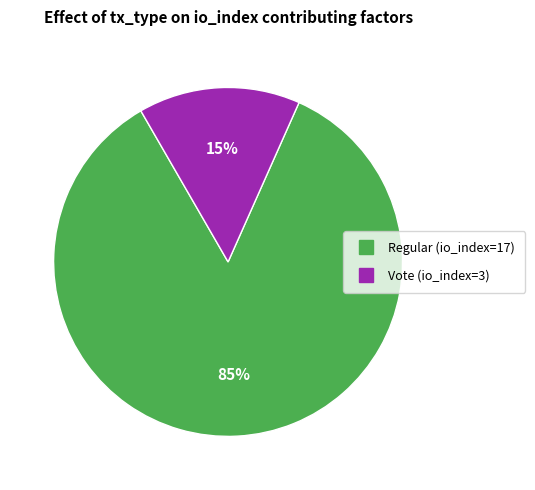

To the nearest percent, what is the average slice percentage?

50%